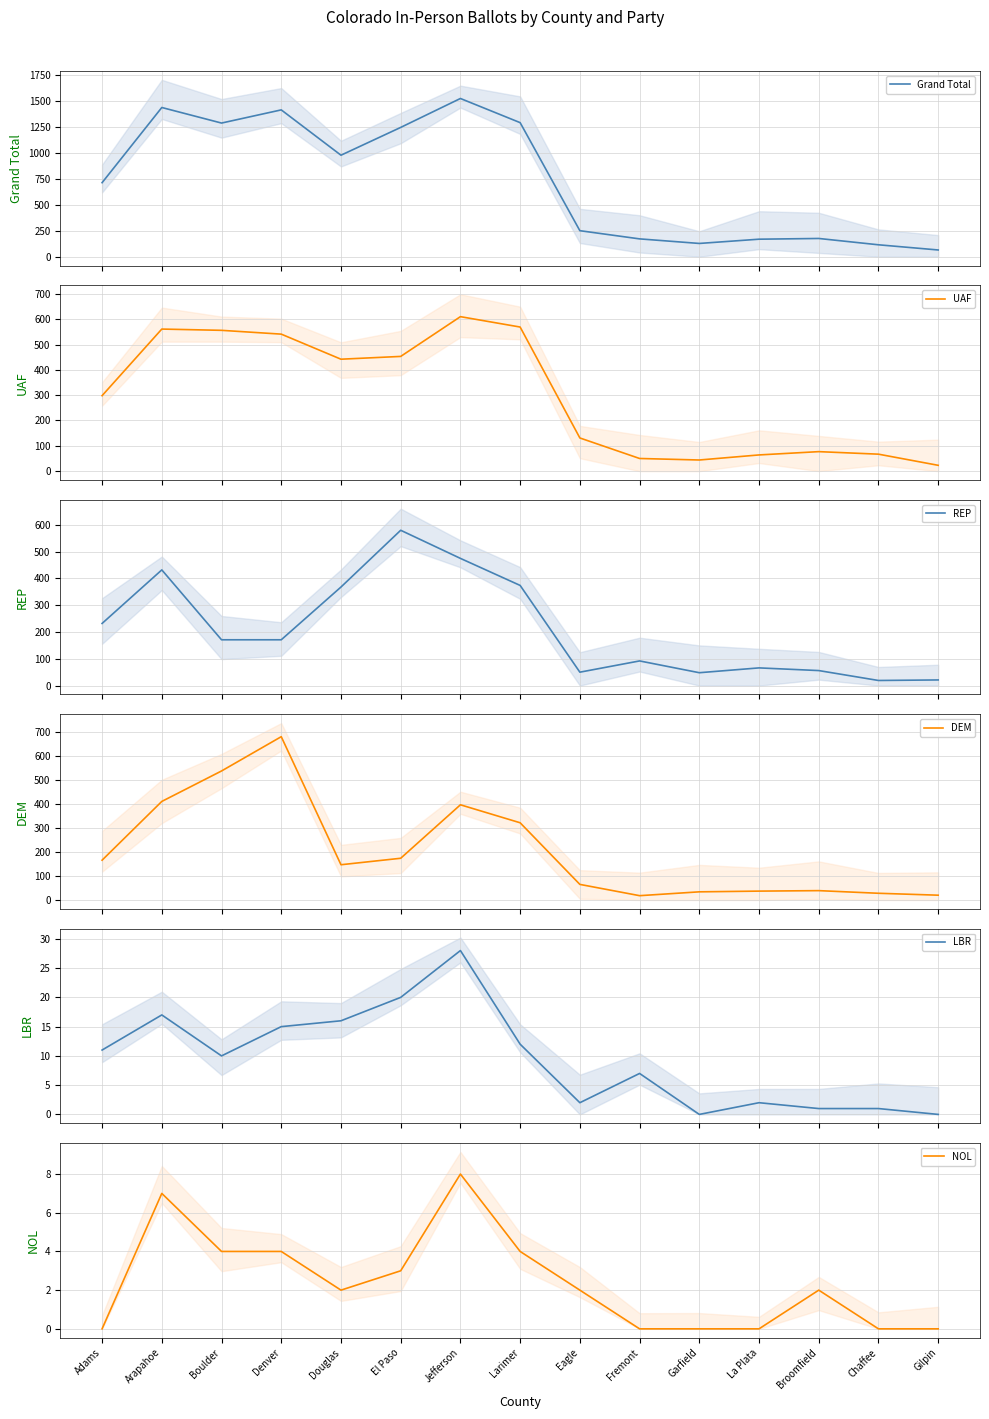

Reading left to right, transcribe all the data shown in this chart.

Grand Total: 714	1439	1289	1416	979	1247	1526	1293	251	172	128	169	176	115	65
UAF: 298	561	556	541	442	453	610	569	131	50	44	64	77	67	23
REP: 232	432	171	171	368	580	475	374	50	92	48	66	56	19	21
DEM: 166	411	538	681	147	174	397	322	65	18	34	37	39	28	20
LBR: 11	17	10	15	16	20	28	12	2	7	0	2	1	1	0
NOL: 0	7	4	4	2	3	8	4	2	0	0	0	2	0	0